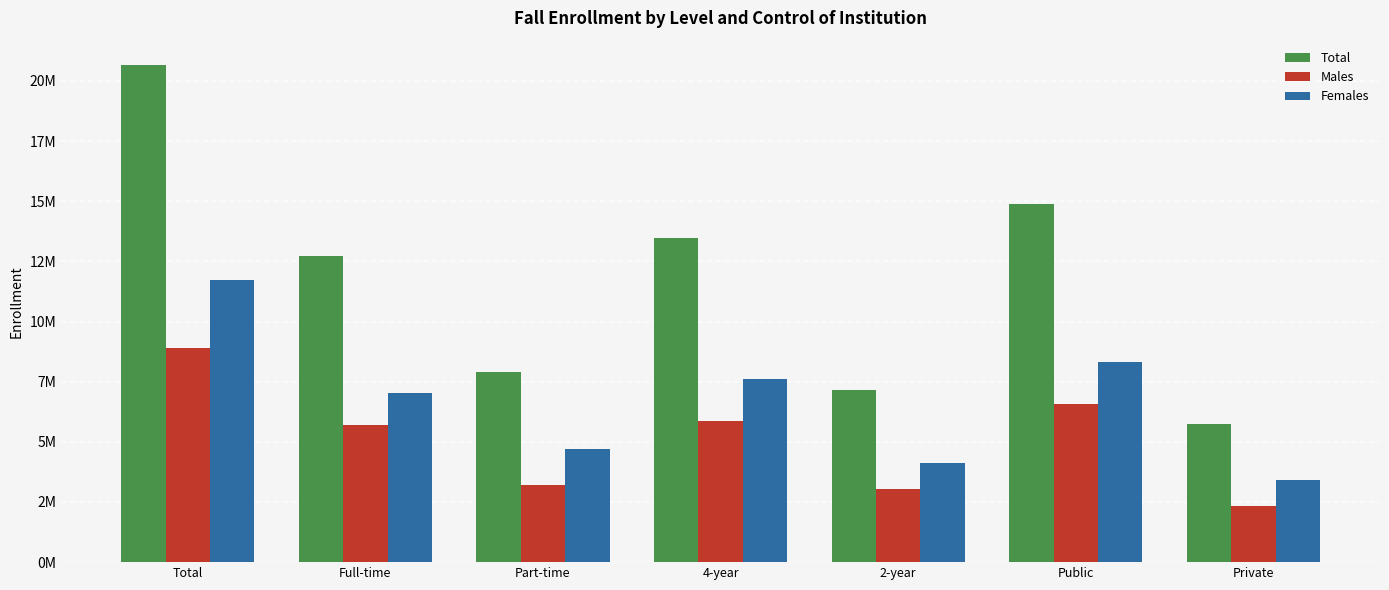

What are all the series names shown in the legend?

Total, Males, Females